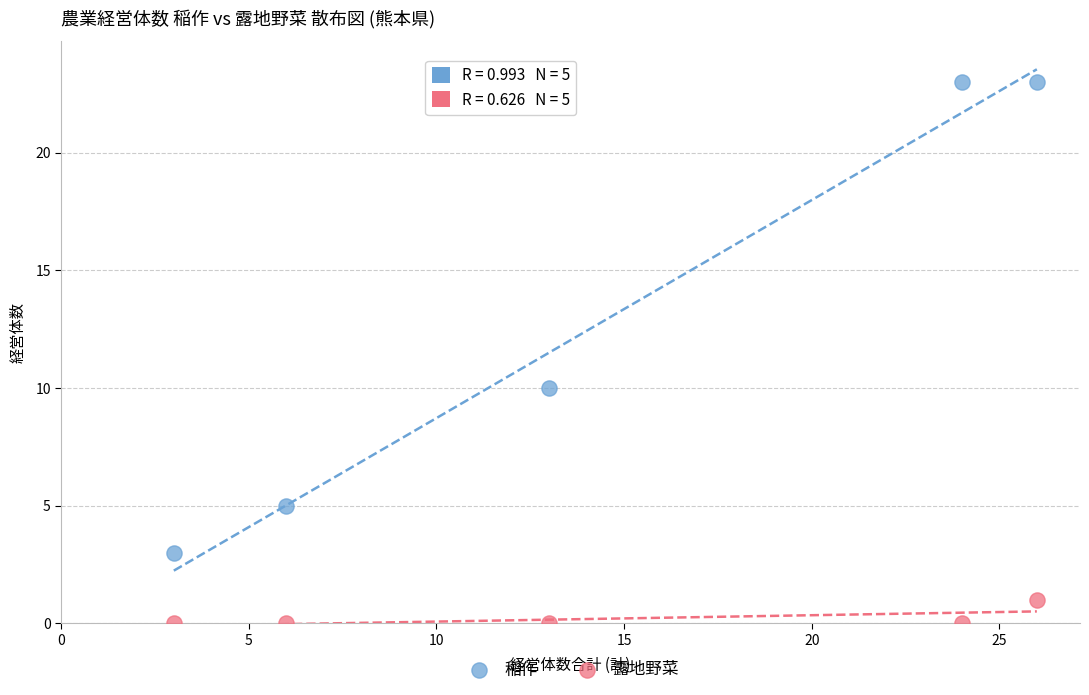

Which series contains the highest Y value?

稲作